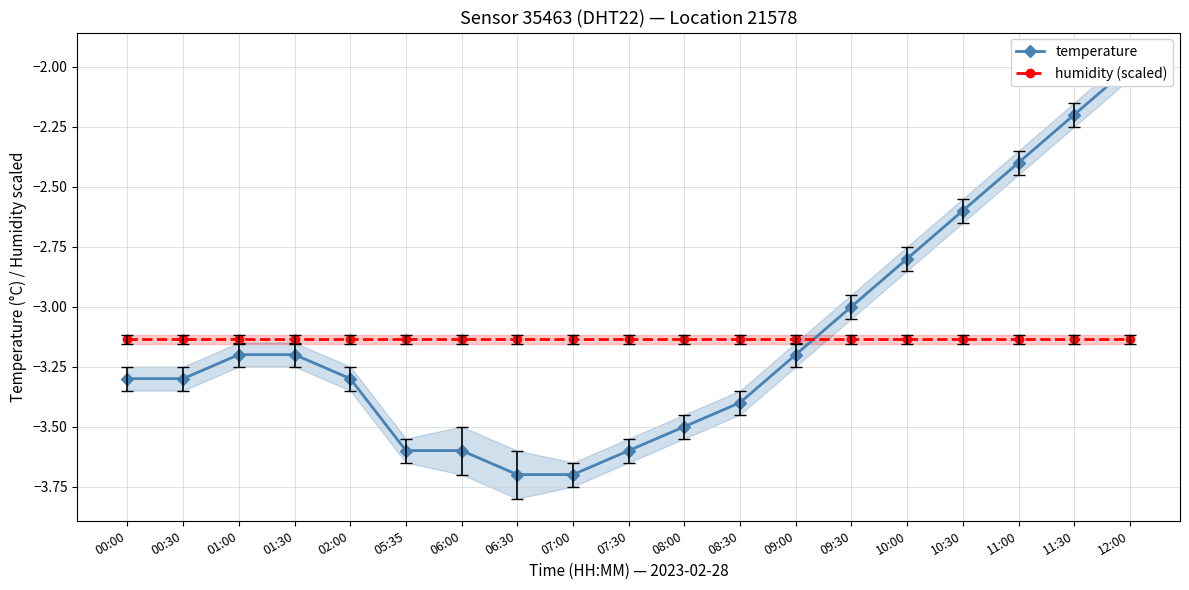

How many intersections are there between humidity (scaled) and temperature?

1